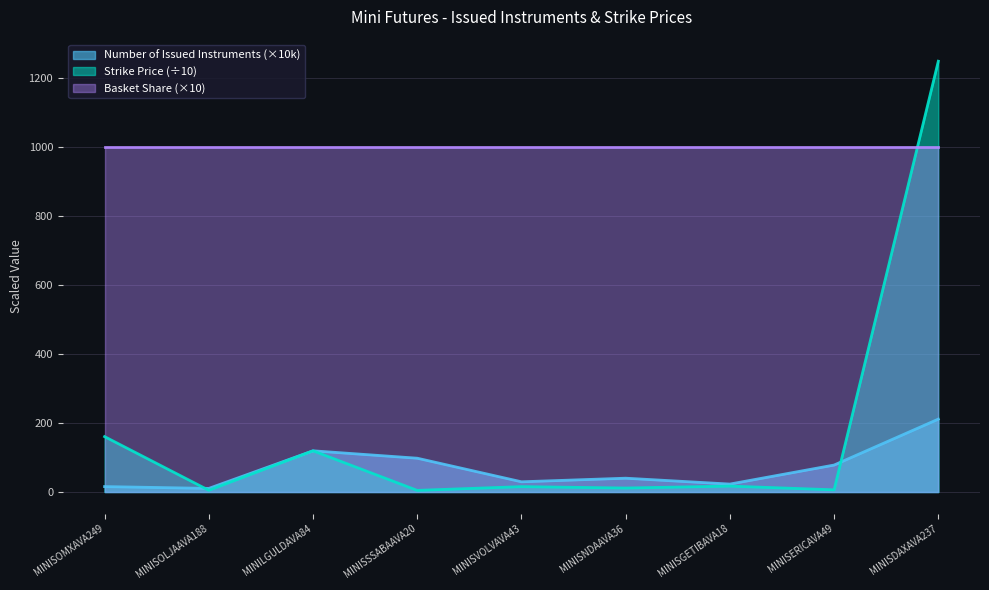

What are all the series names shown in the legend?

Number of Issued Instruments (×10k), Strike Price (÷10), Basket Share (×10)